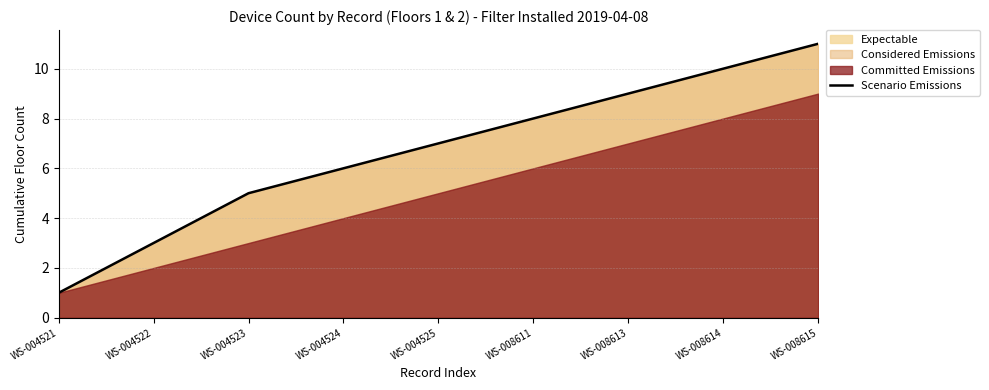

Reading right to left, extract all data points from this chart.

11	10	9	8	7	6	5	3	1